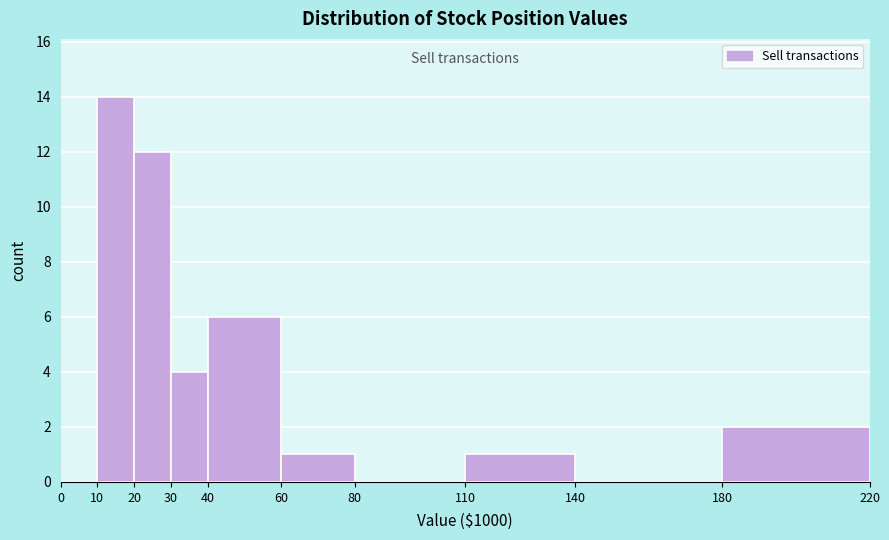

What is the height of the bar covering 30 to 40 on the x-axis? The values are not printed on the chart, so give them approximately, as read against the axis.

4